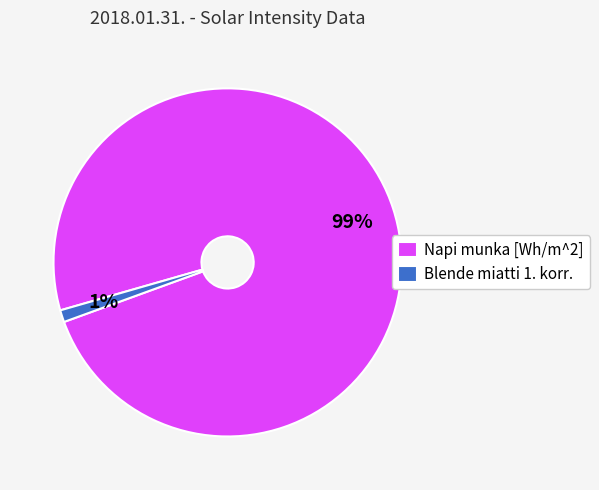

Is it true that Napi munka [Wh/m^2] is 87% of the pie?

False